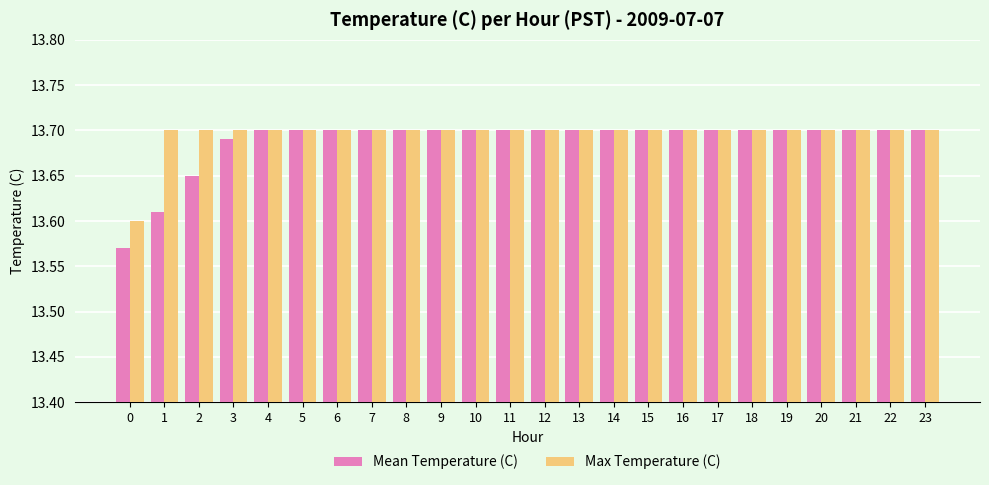

Rank the series by their average value, from lowest to highest.

Mean Temperature (C), Max Temperature (C)